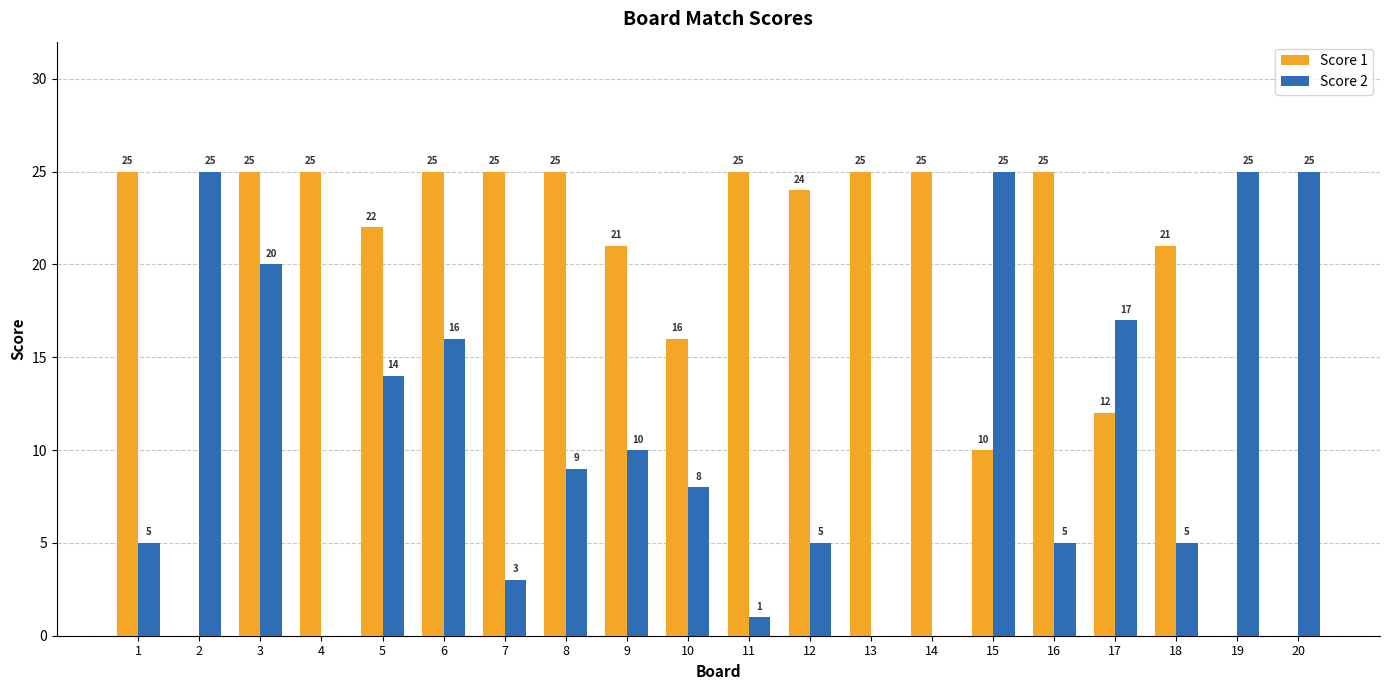

How many positive values does the Score 2 series have?

17